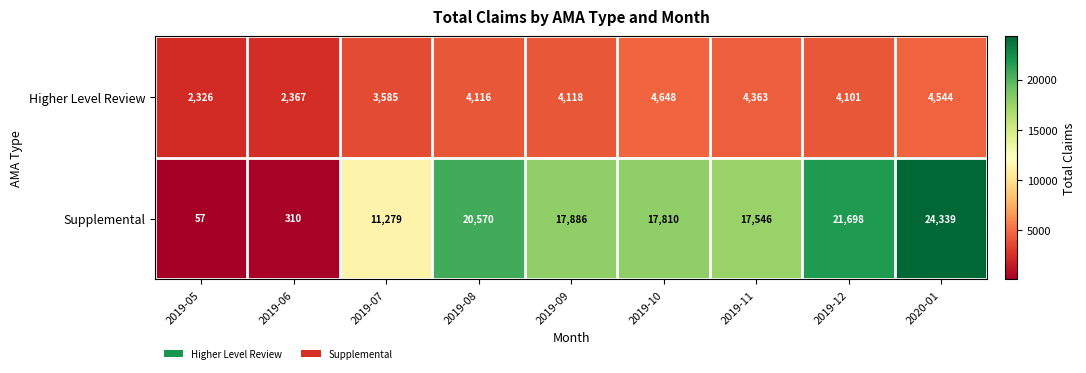

At which label is Supplemental closest to 12198?

2019-07